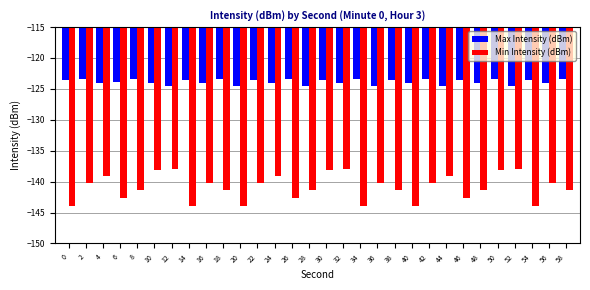

At 58, list the series in order from largest to smallest.

Max Intensity (dBm), Min Intensity (dBm)